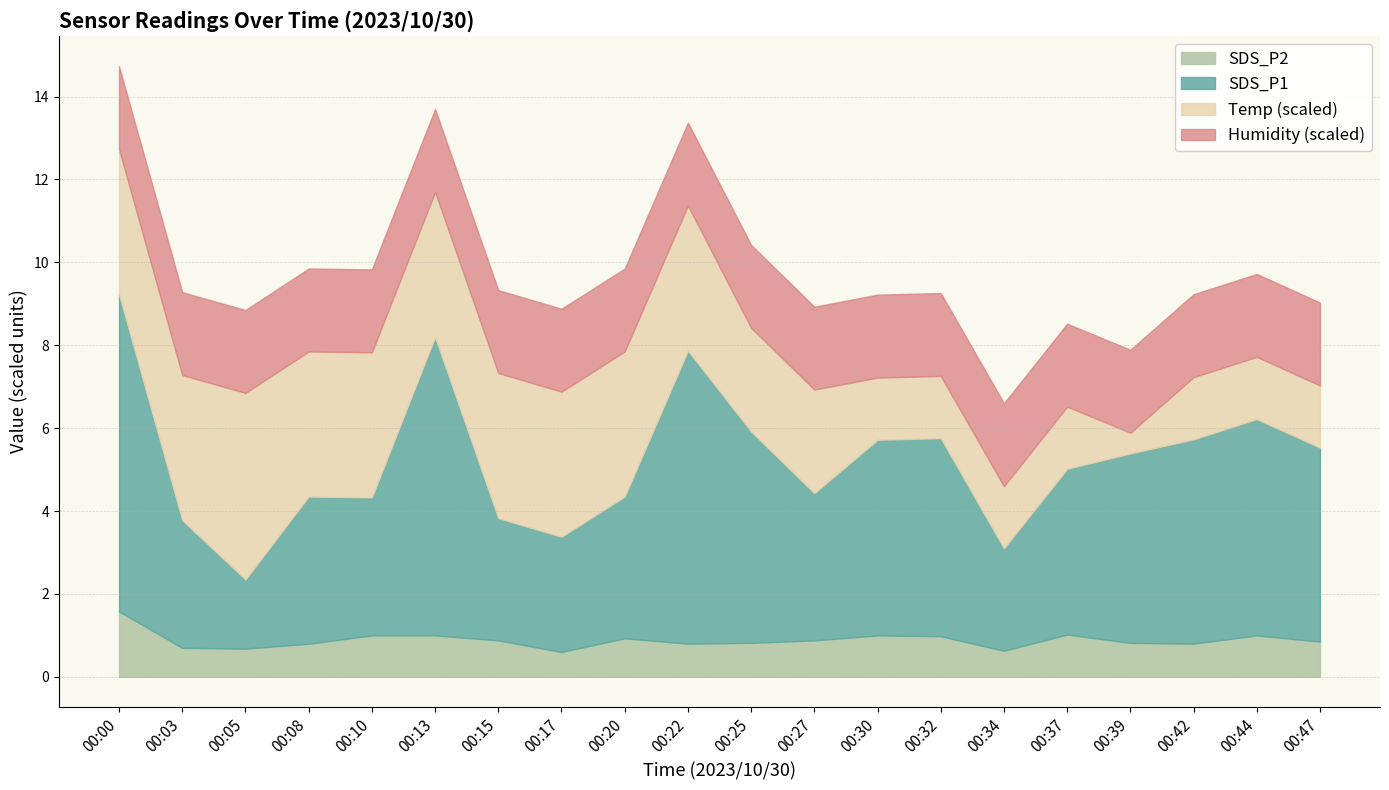

What are all the series names shown in the legend?

SDS_P2, SDS_P1, Temp (scaled), Humidity (scaled)